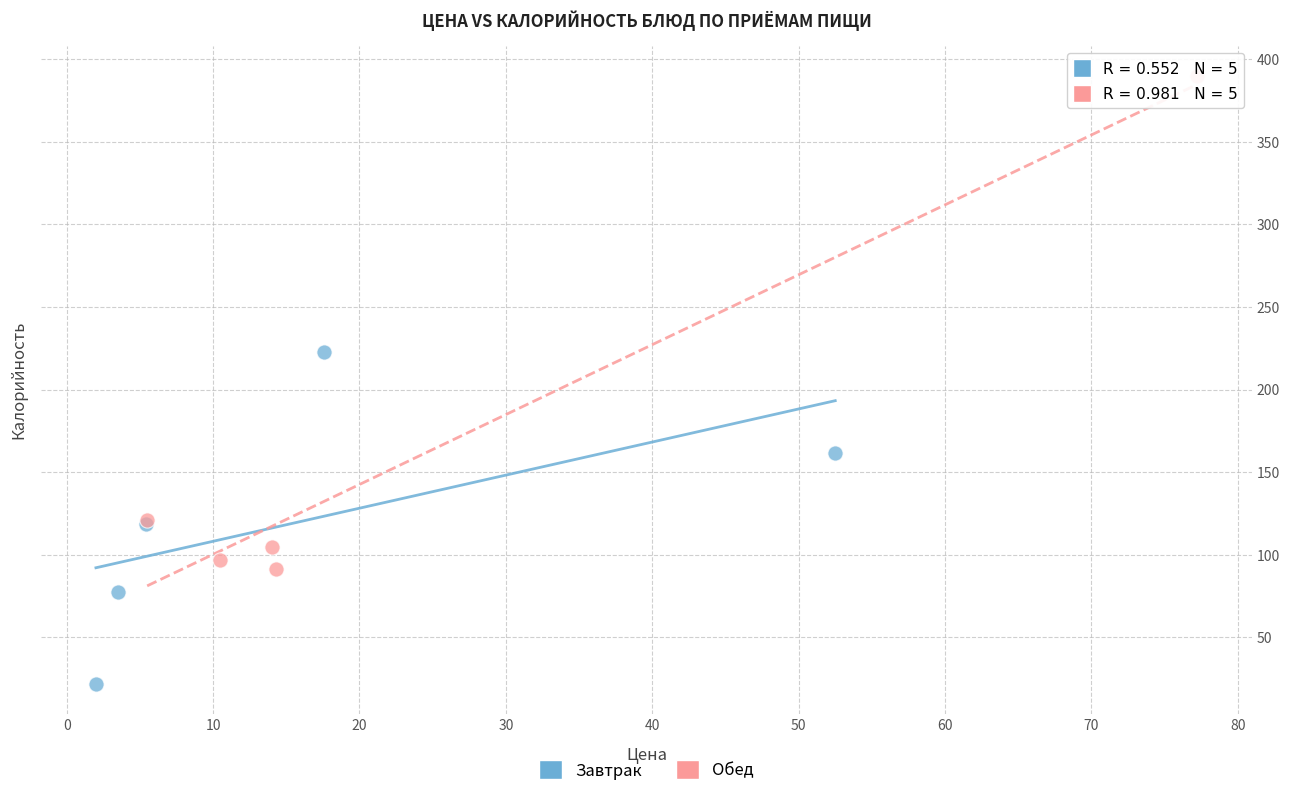

Which series has the largest Y range (max minus min)?

Обед